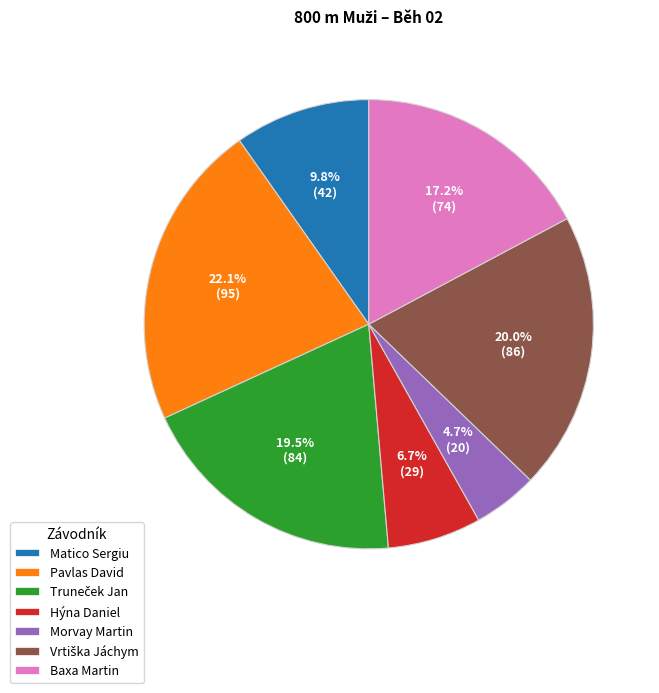

Which category has the biggest portion of the pie?

Pavlas David